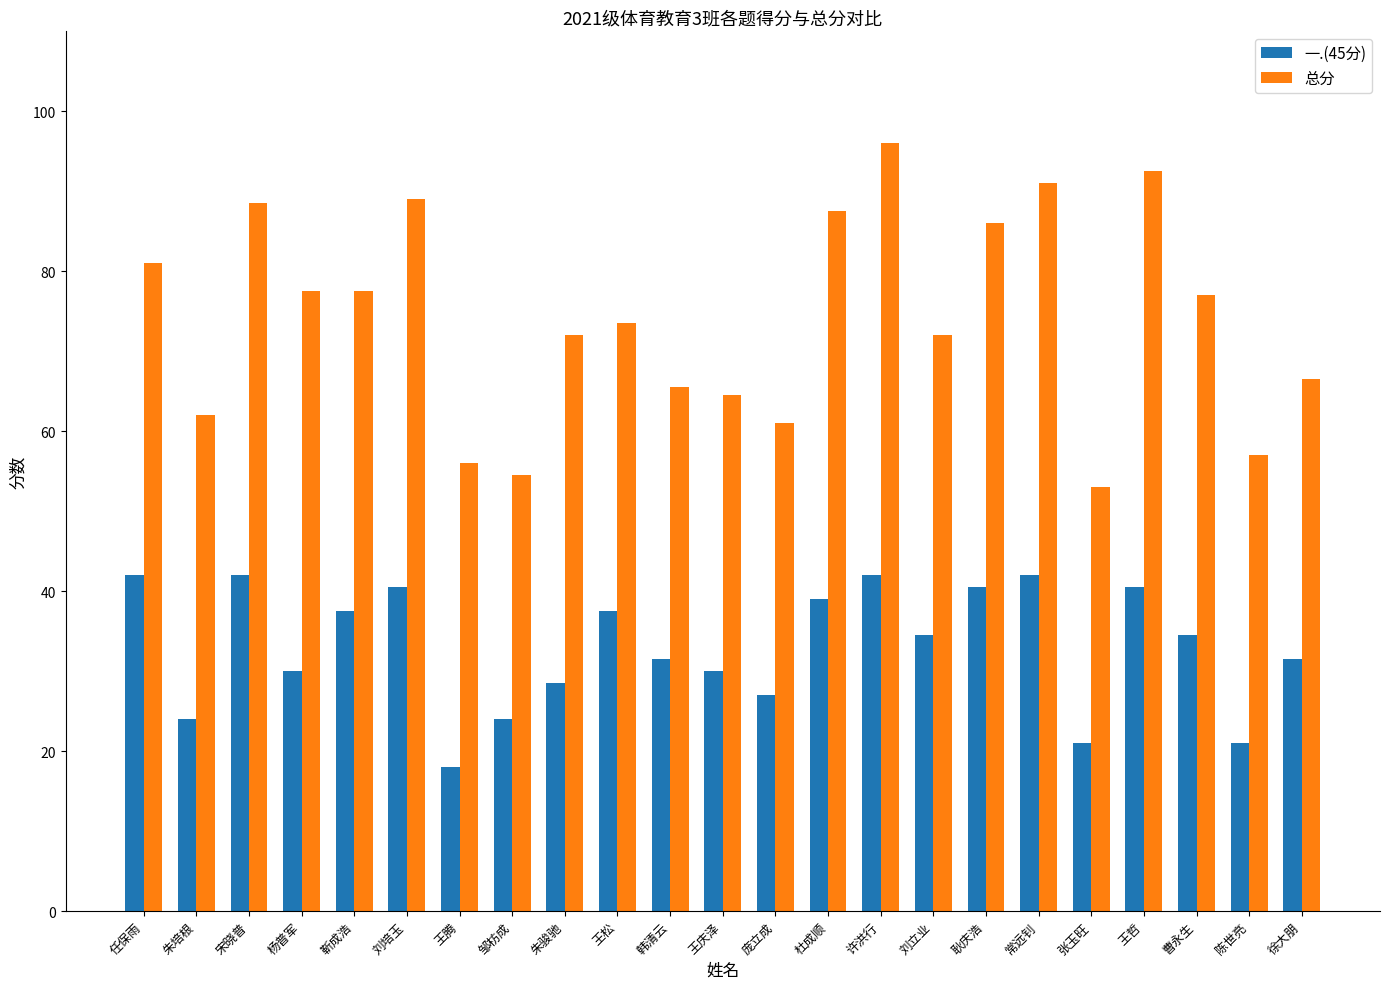

Which series has the largest total across all categories?

总分